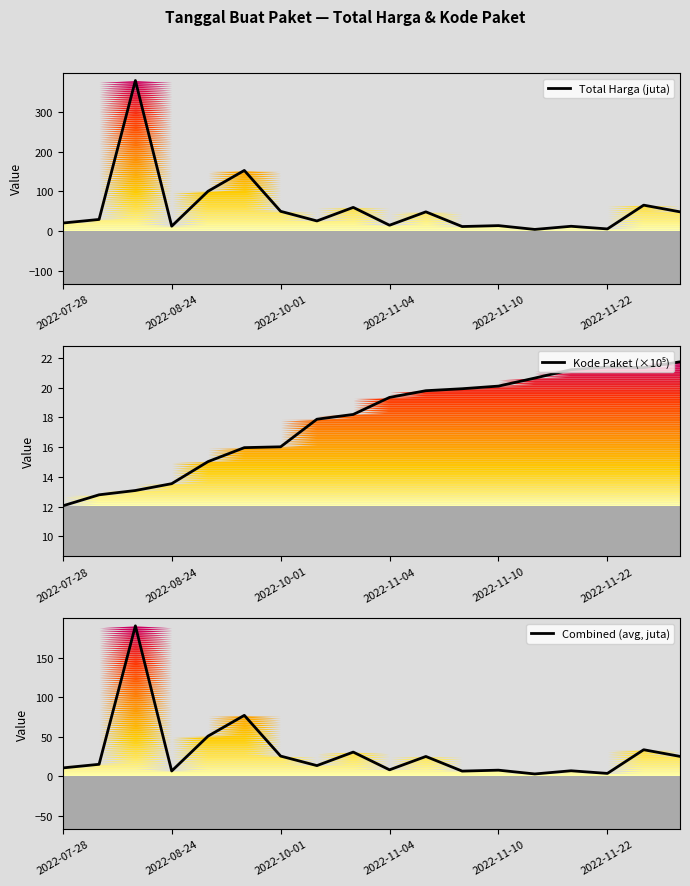

What is the highest value of the Total Harga (juta) series?

379.1